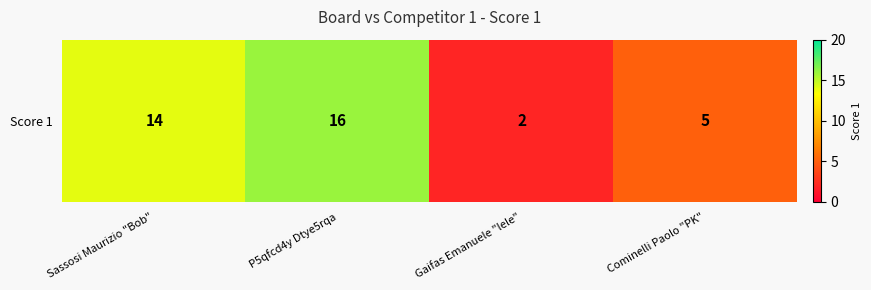

Rank the categories by value from highest to lowest.

P5qfcd4y Dtye5rqa, Sassosi Maurizio "Bob", Cominelli Paolo "PK", Gaifas Emanuele "lele"